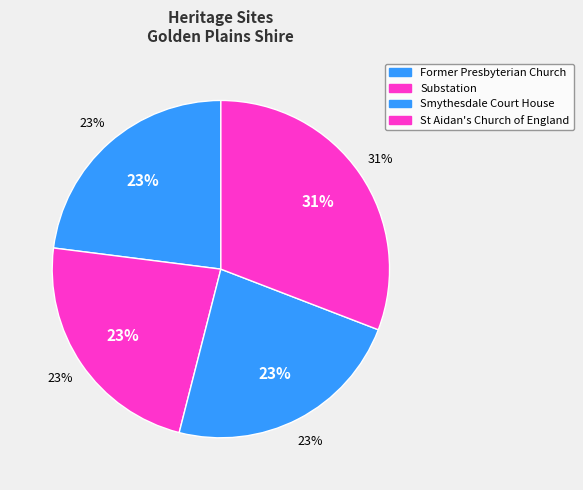

Rank the categories by value from lowest to highest.

Former Presbyterian Church, Substation, Smythesdale Court House, St Aidan's Church of England